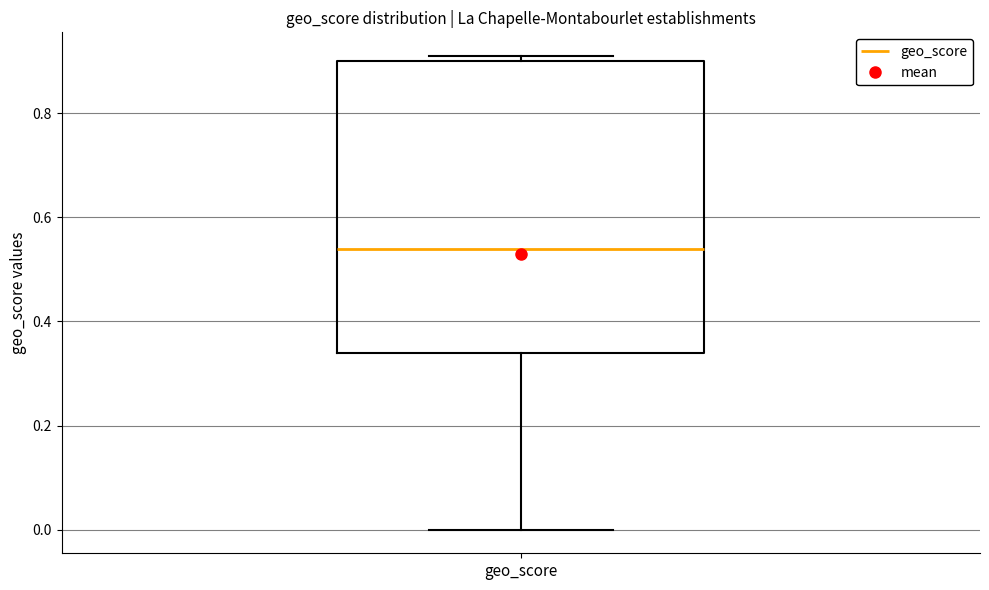

Where does the lower whisker of the box for geo_score end on the y-axis? The values are not printed on the chart, so give them approximately, as read against the axis.

0.00